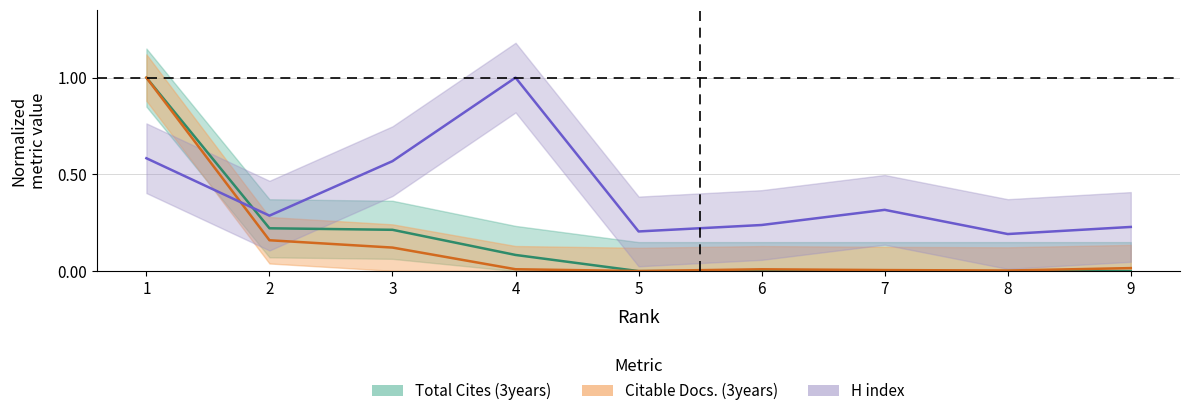

Which series has the largest total across all categories?

H index